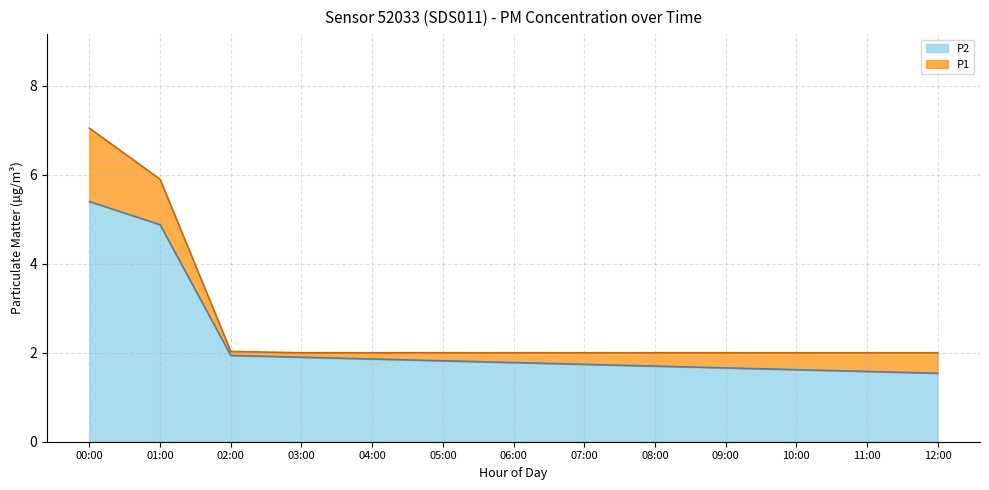

The value of P2 at 07:00 is 1.7. True or false?

True